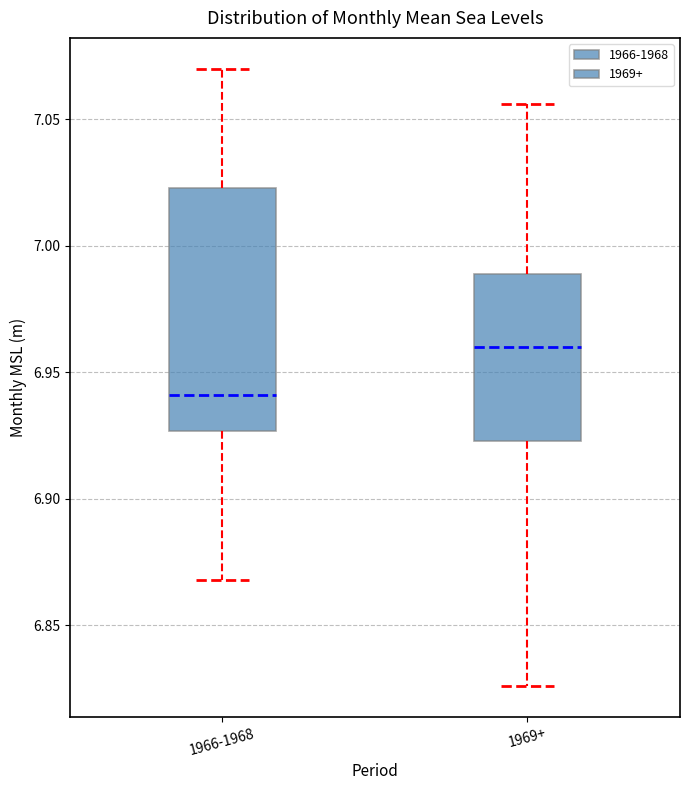

Where is the upper edge of the box for 1966-1968 on the y-axis? The values are not printed on the chart, so give them approximately, as read against the axis.

7.025